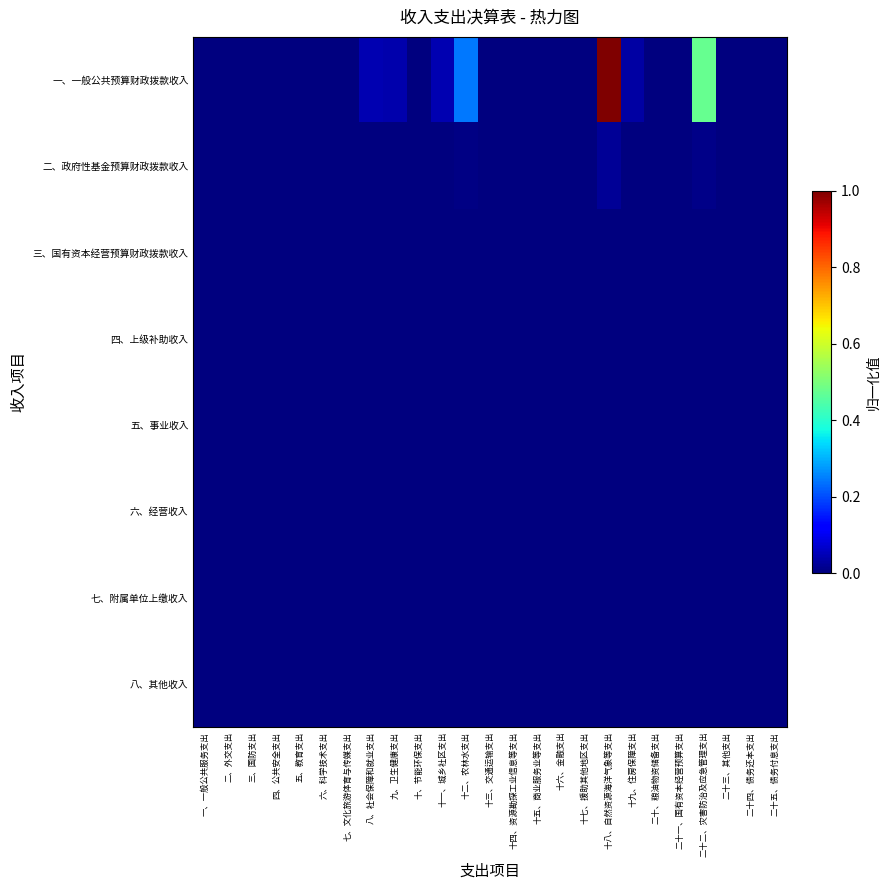

Between 十一、城乡社区支出 and 二十四、债务还本支出, which series saw the biggest shift?

一、一般公共预算财政拨款收入